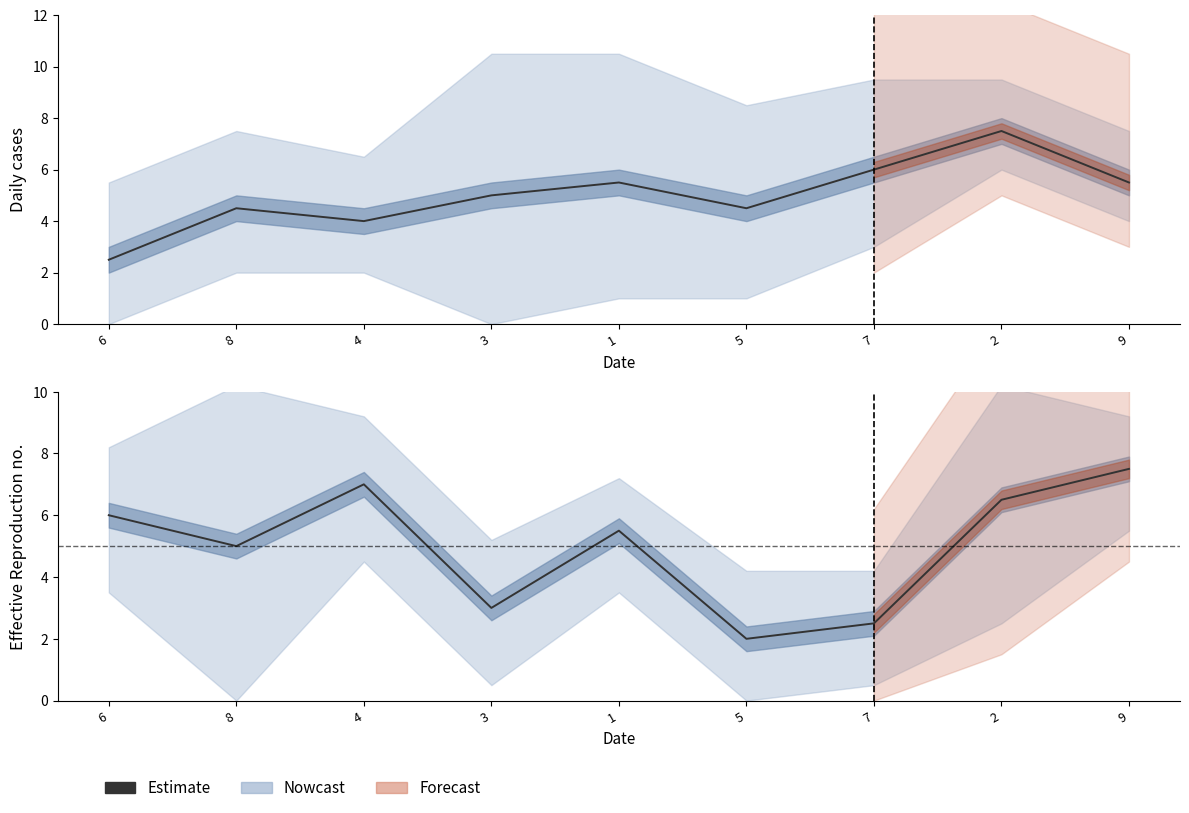

The chart shows a value of 9.4 at 1. True or false?

False